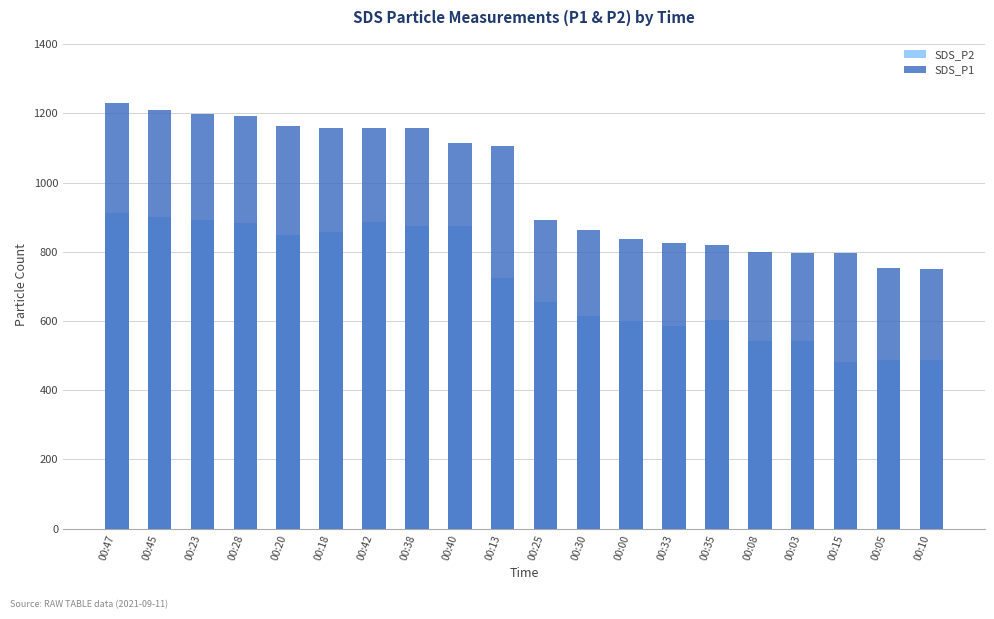

Which category has the highest value across all series?

00:47